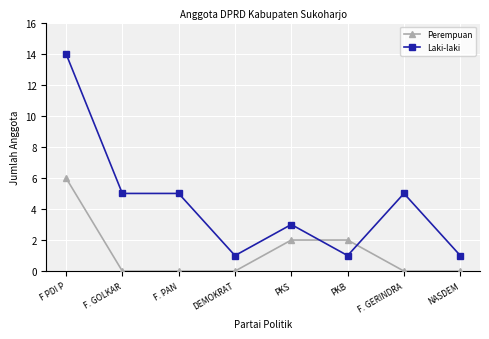

What is the label of the 1st point from the left?

F PDI P